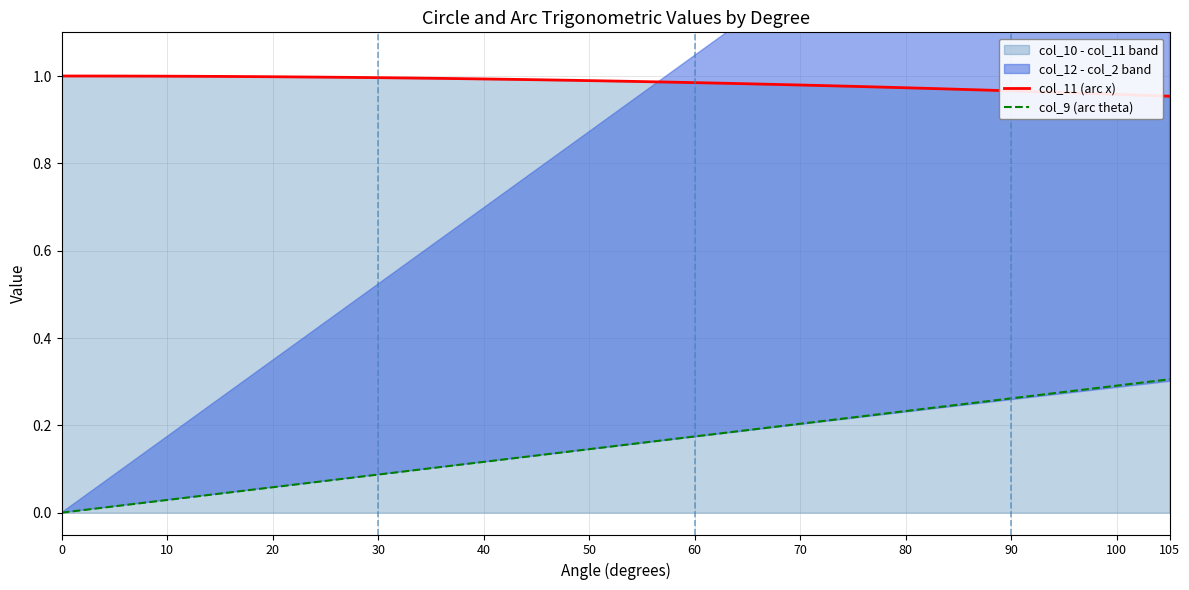

True or false: col_9 (arc theta) and col_11 (arc x) intersect in this chart.

False